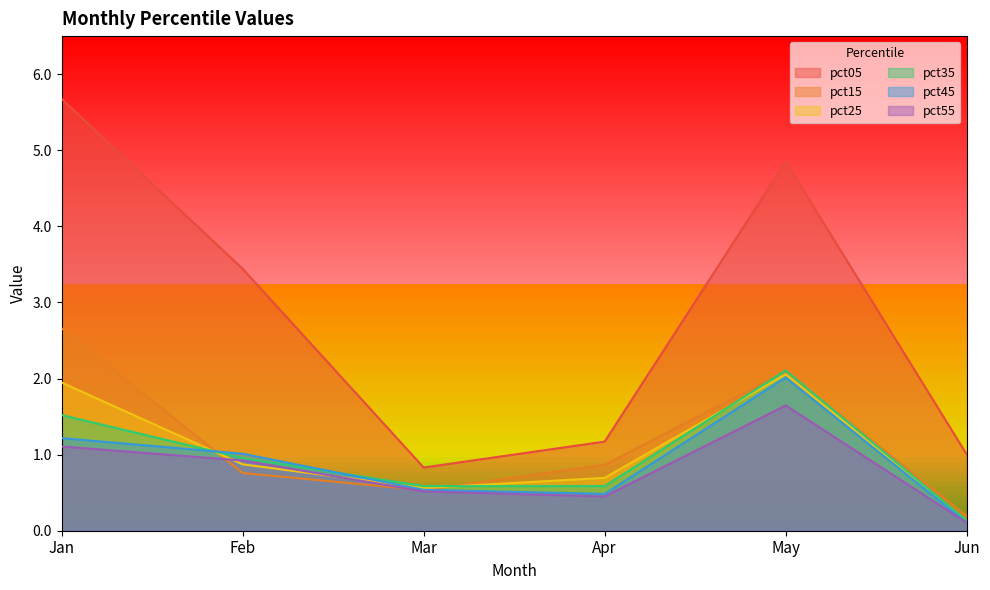

At which category does pct35 reach its first local peak?

May